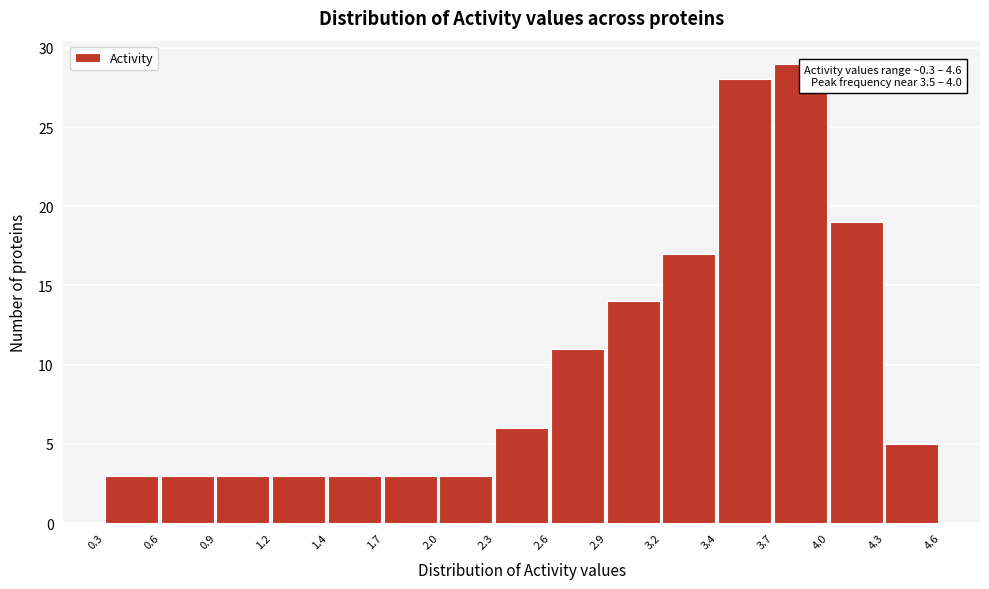

Over which range of the x-axis is the bar tallest?

3.7 to 4.0